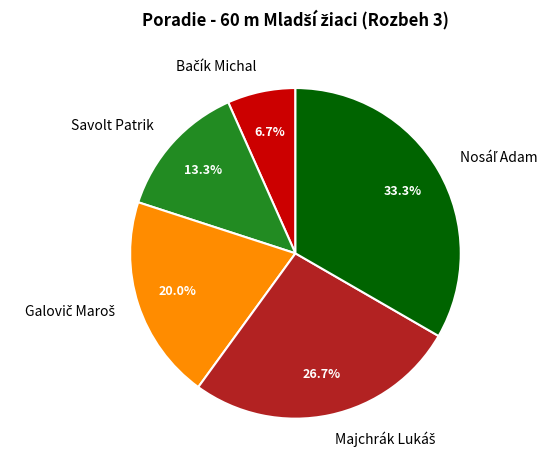

Is there any slice that represents more than half of the pie?

No